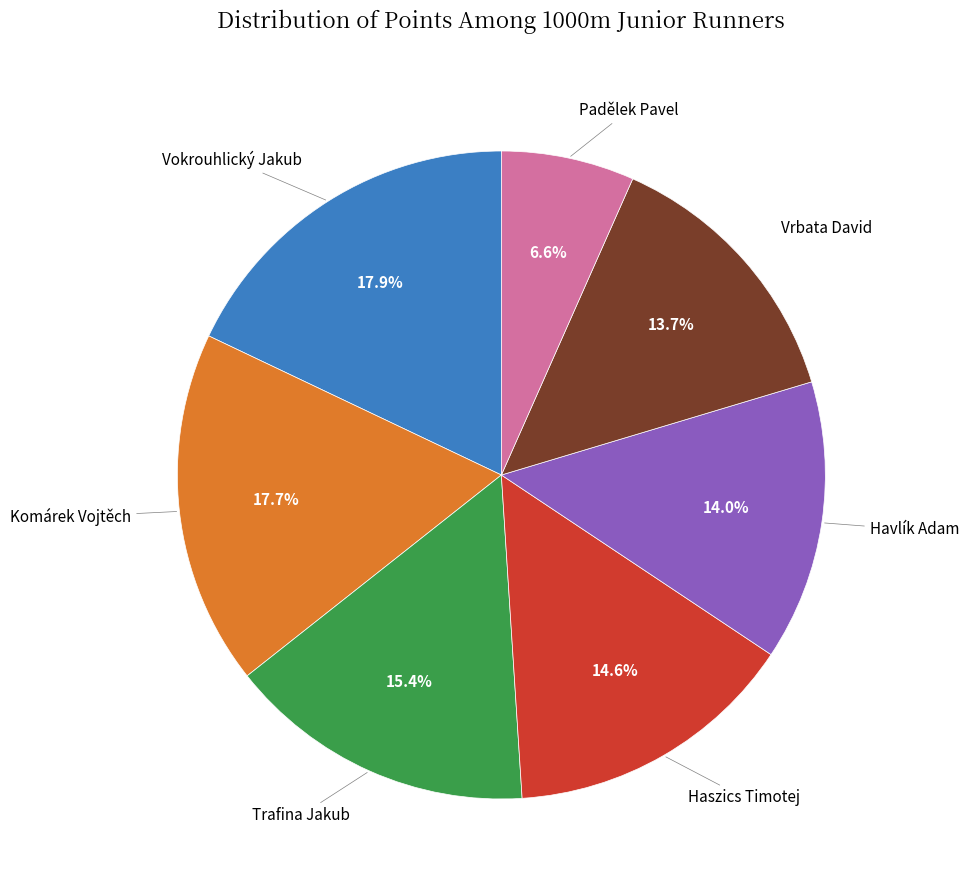

Is there any slice that represents more than half of the pie?

No